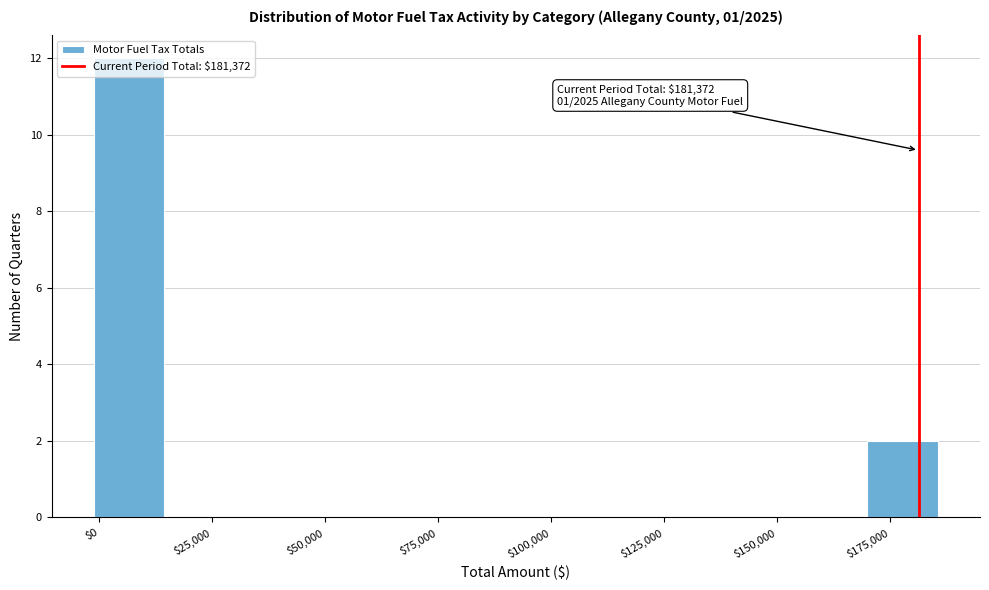

Around what value on the x-axis is the tallest bar? Give the approximate position of its centre, as read against the axis.

5000